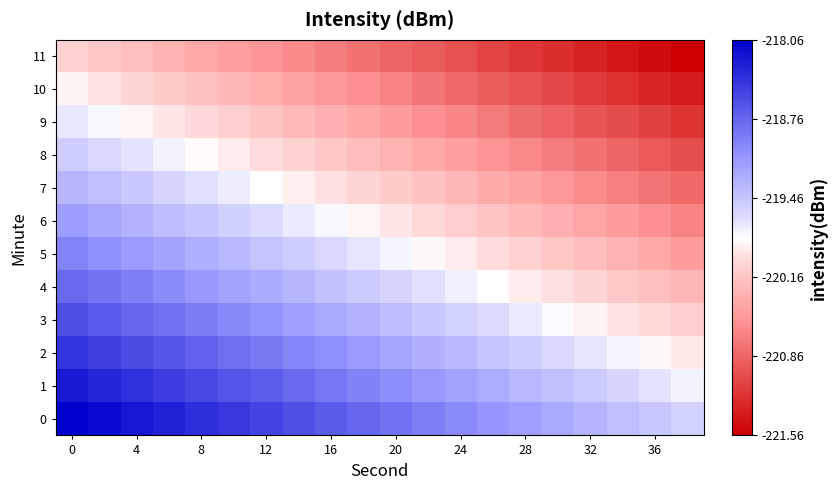

List the series in order of their peak value, highest first.

row_0, row_1, row_2, row_3, row_4, row_5, row_6, row_7, row_8, row_9, row_10, row_11